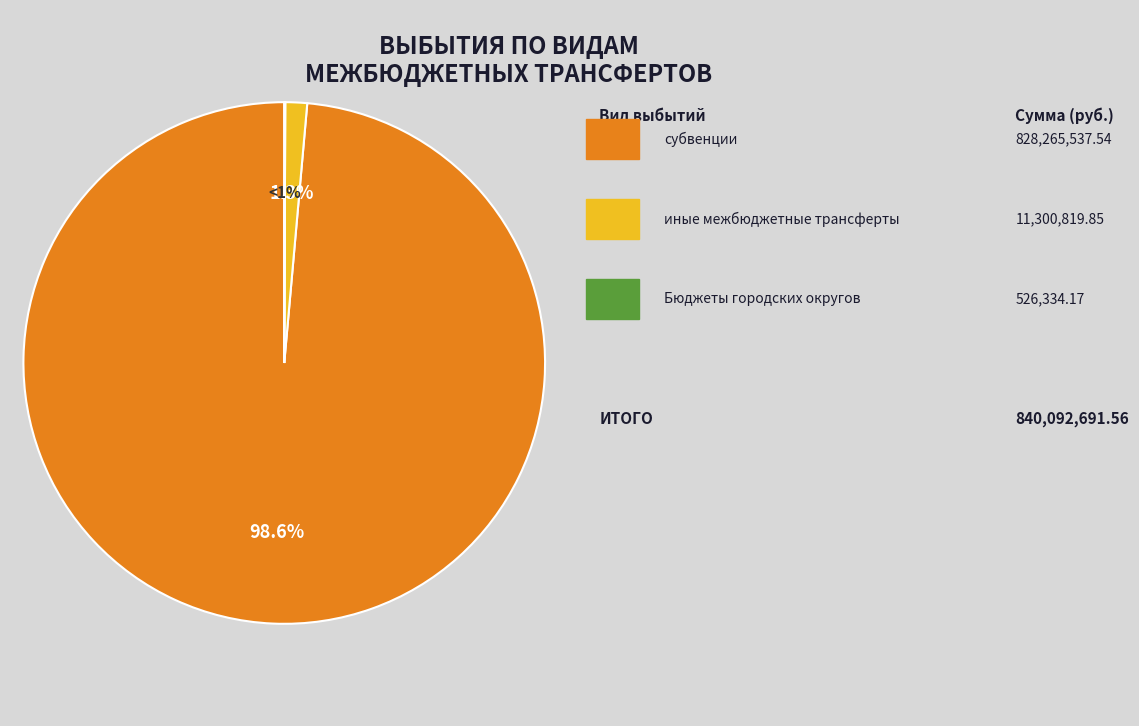

Which category has the biggest portion of the pie?

субвенции (912)